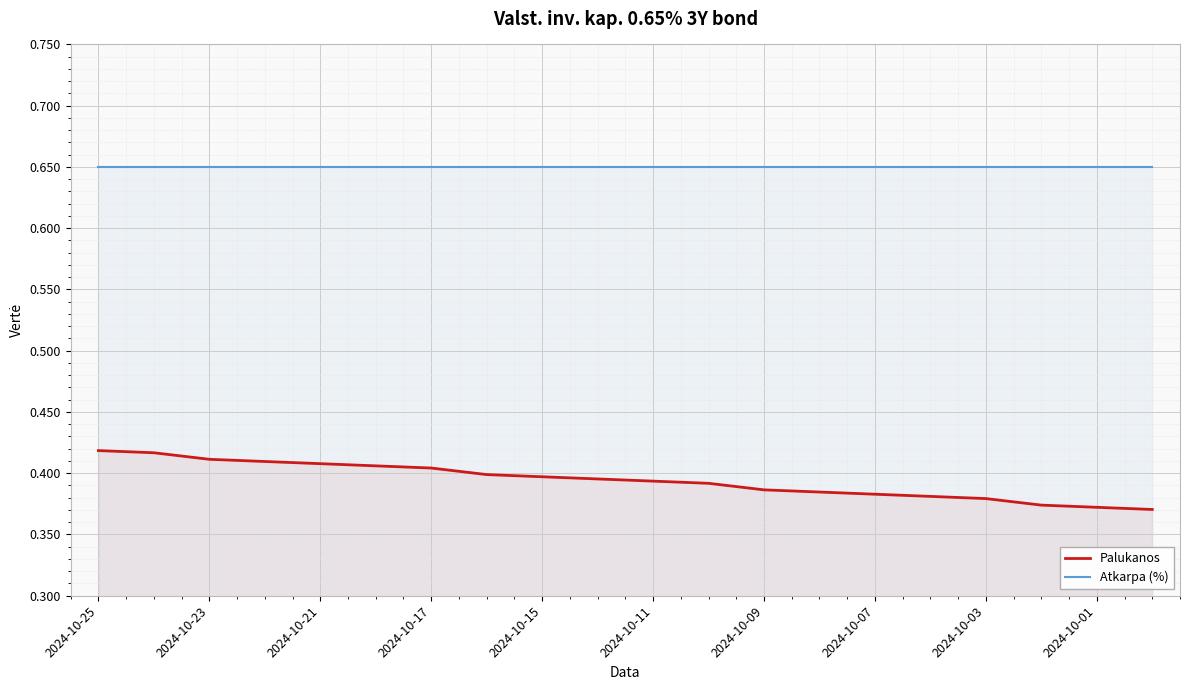

List the series in order of their overall mean, highest first.

Atkarpa (%), Palukanos